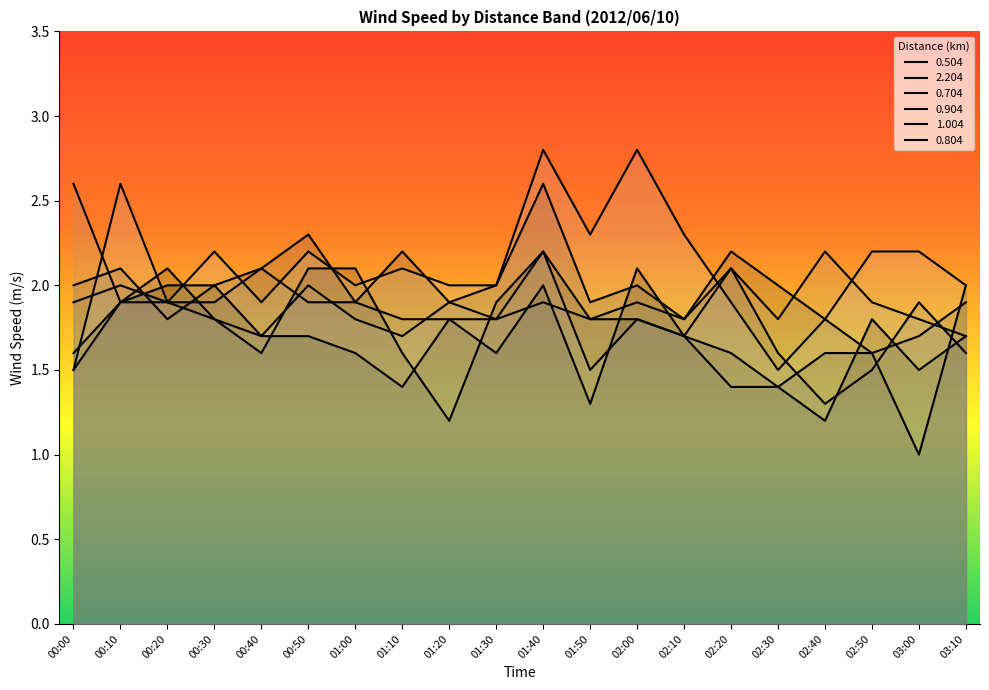

How many intersections are there between 1.004 and 0.904?

7